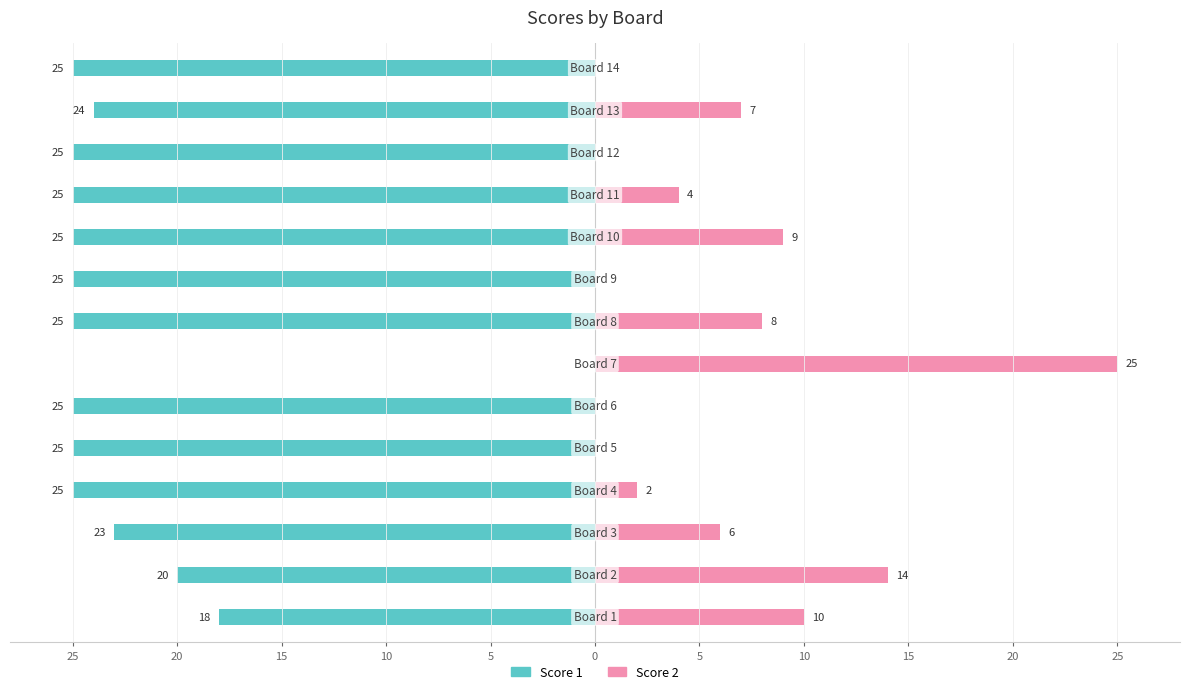

True or false: Score 1 has a value of -44 at 25.

False